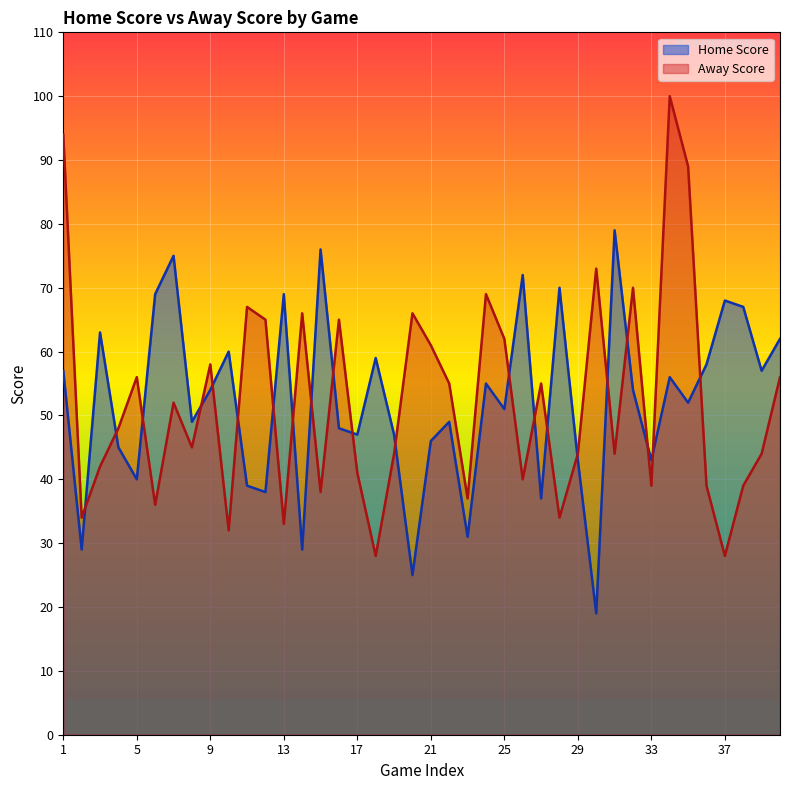

Where is the first local maximum for Away Score?

5